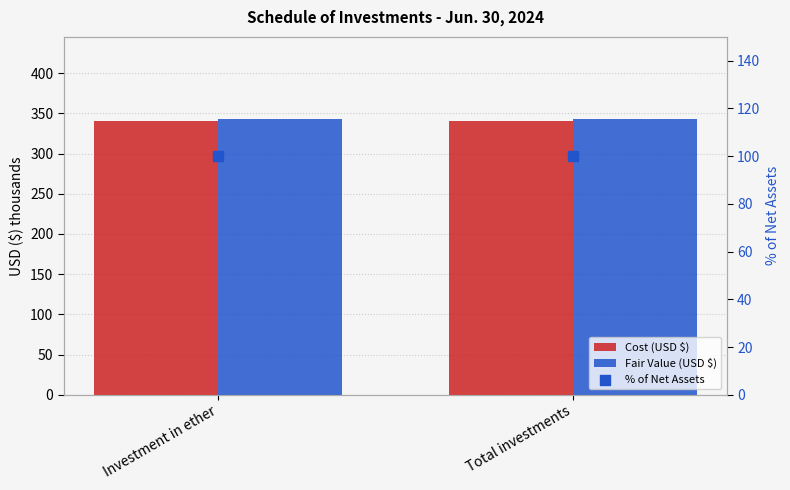

Which series reaches the minimum Y coordinate?

% of Net Assets